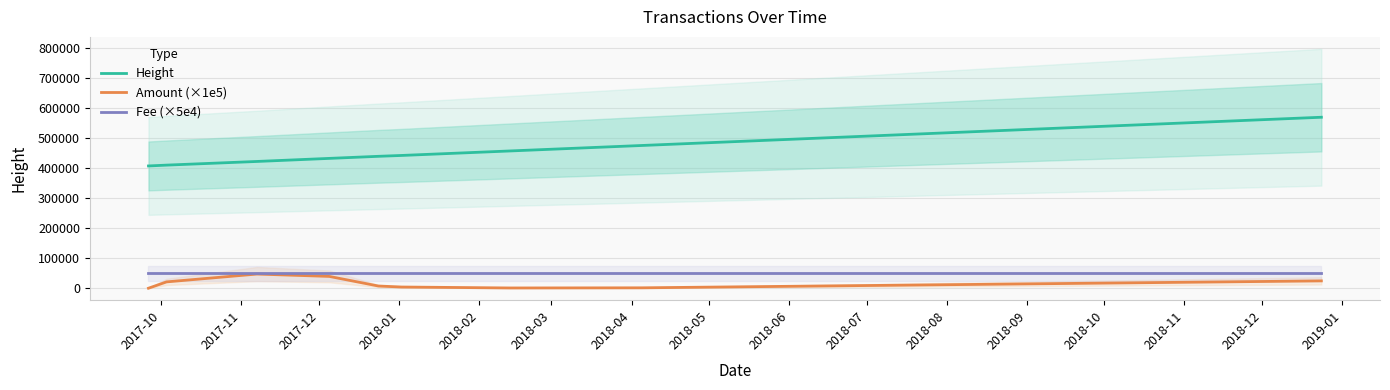

What is the value of the Height point at the 3rd from the left?

422834.0